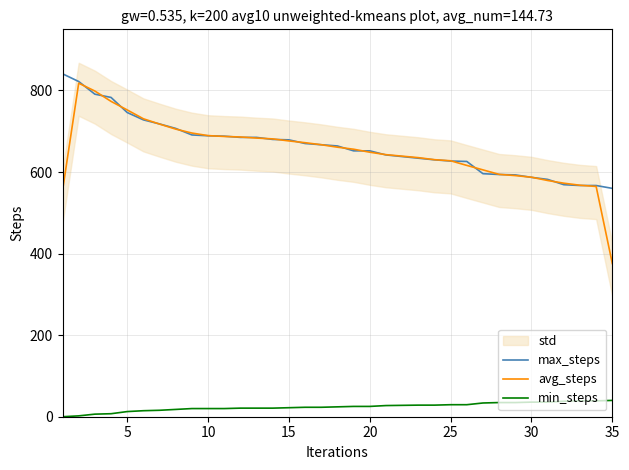

True or false: max_steps has more than 1 points higher than both neighbors.

False